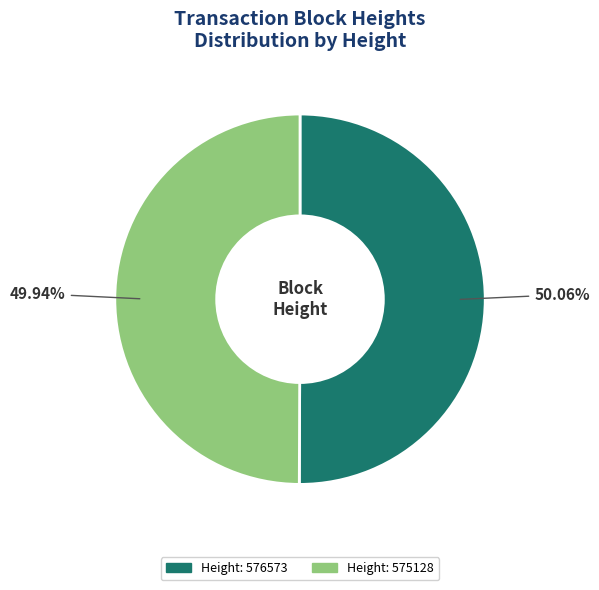

Is there a majority slice in this chart?

Yes